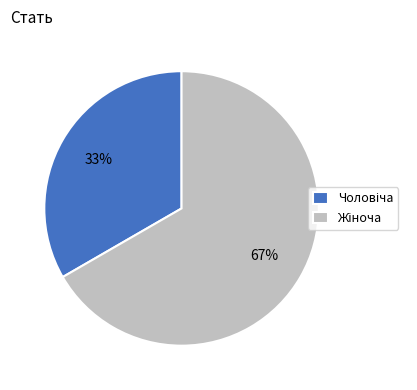

To the nearest percent, what is the average slice percentage?

50%